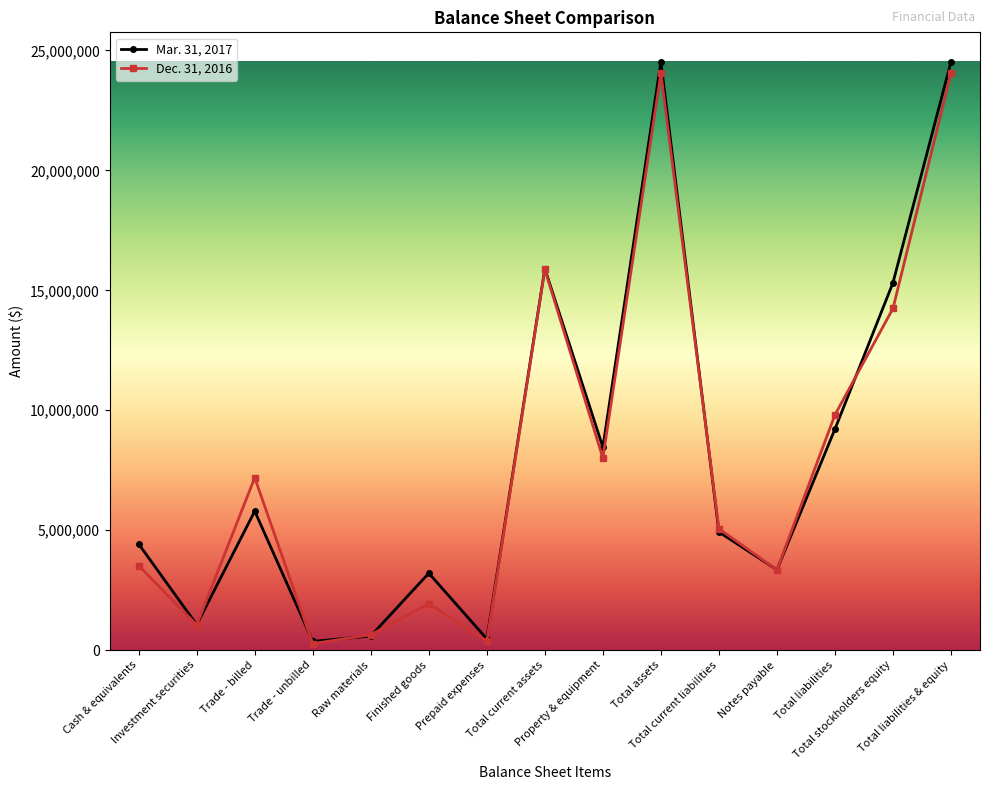

Which series has the largest range (max minus min)?

Mar. 31, 2017